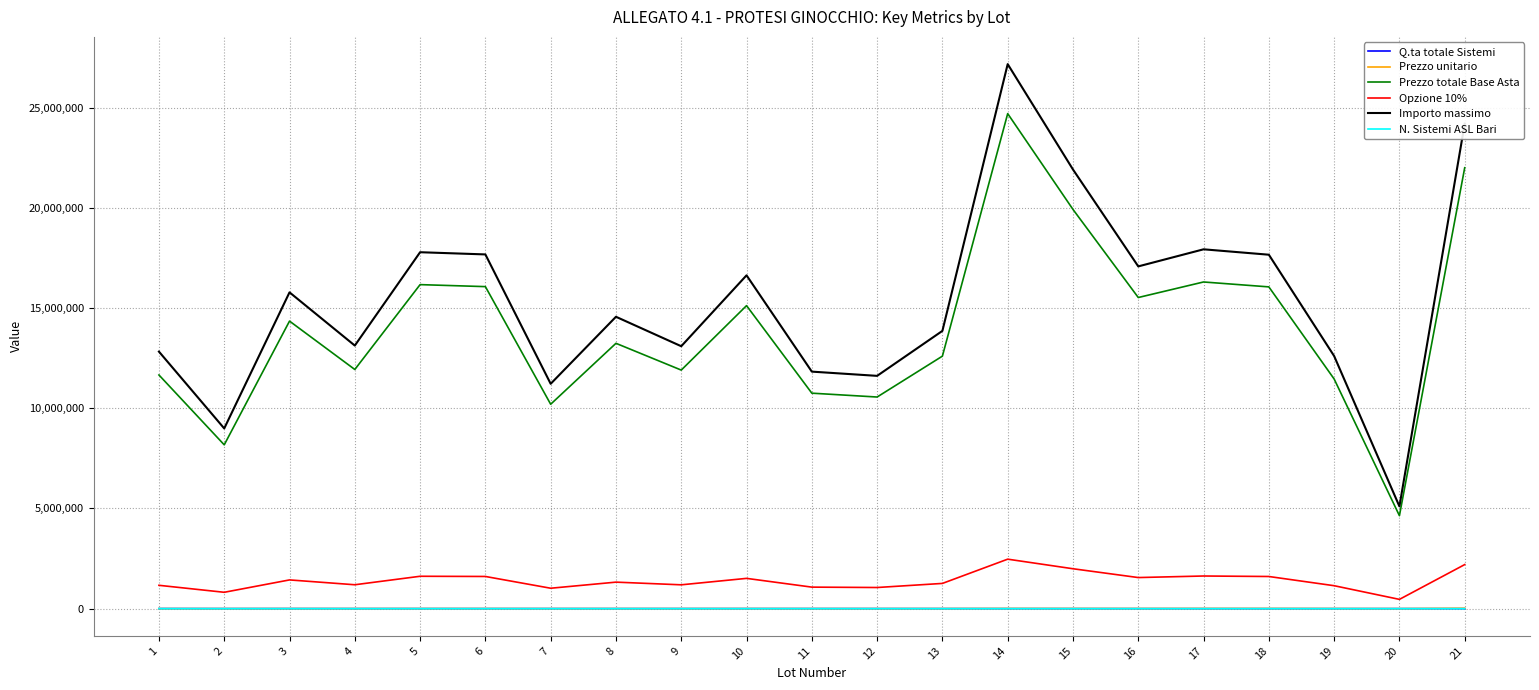

How many categories are shown in the chart?

21